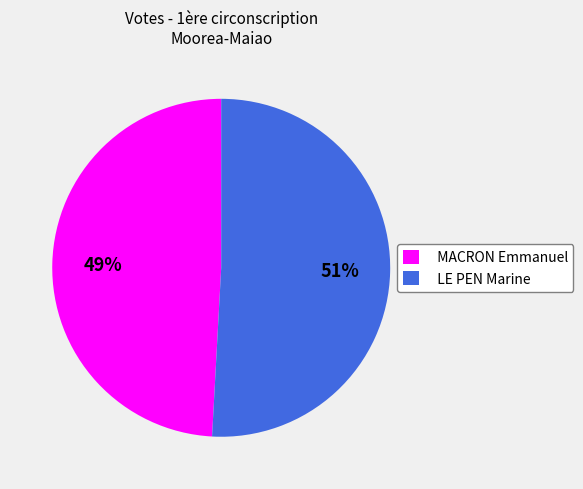

To the nearest percent, what is the difference between the largest and smallest slice percentages?

2%